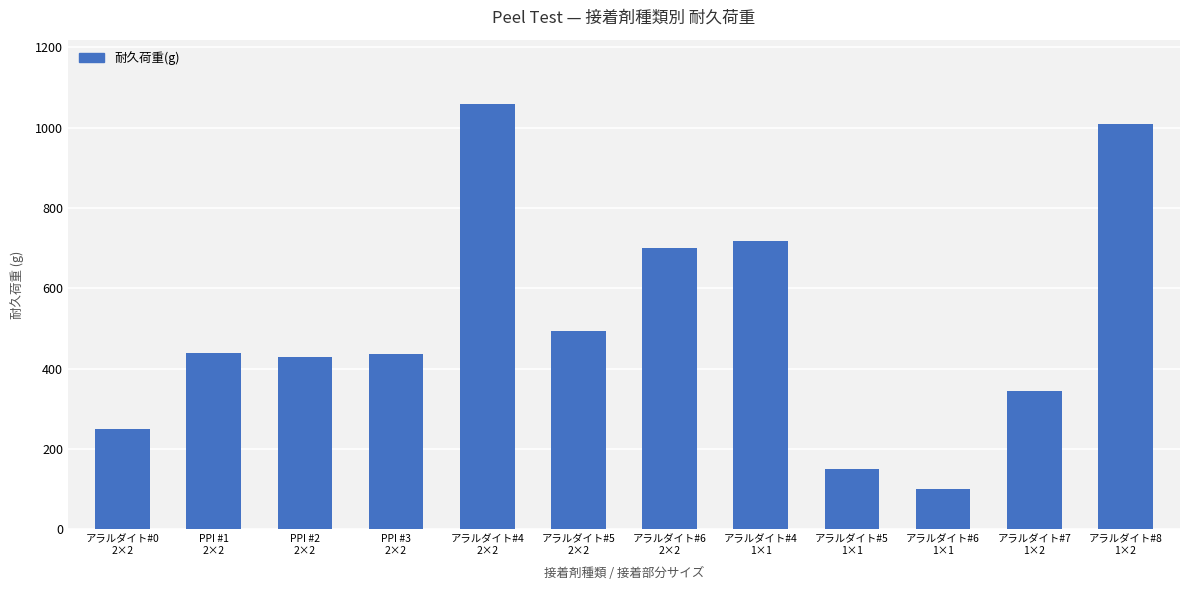

Which label corresponds to the largest value in the chart?

アラルダイト#4
2×2